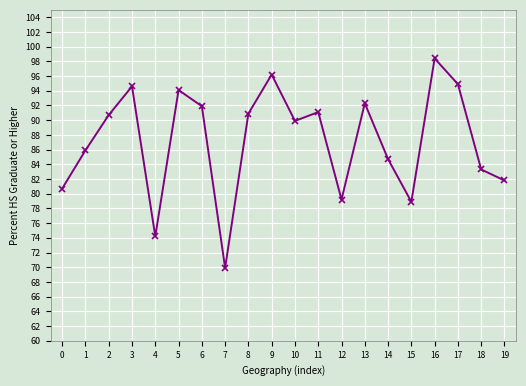

What is the sum of all values?

1743.6